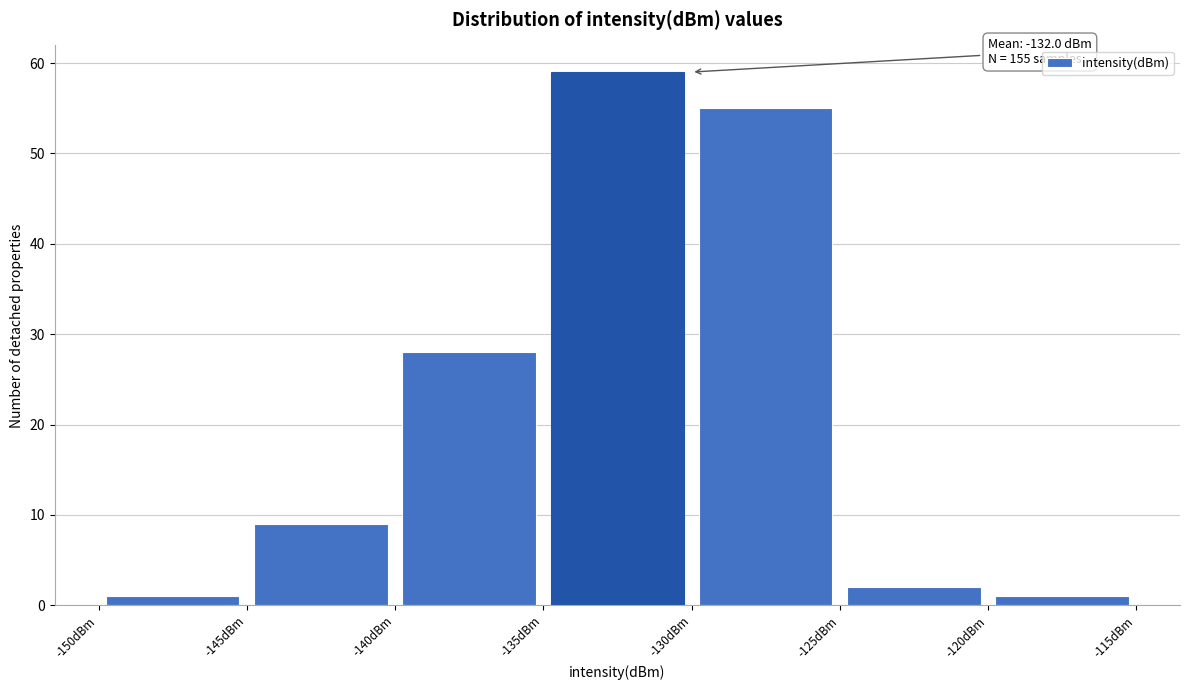

Over which range of the x-axis is the bar tallest?

-135 to -130